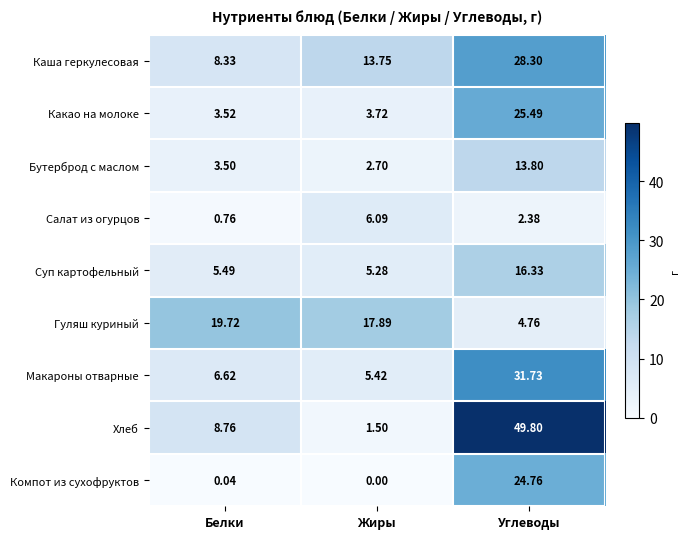

How many categories are shown in the chart?

3